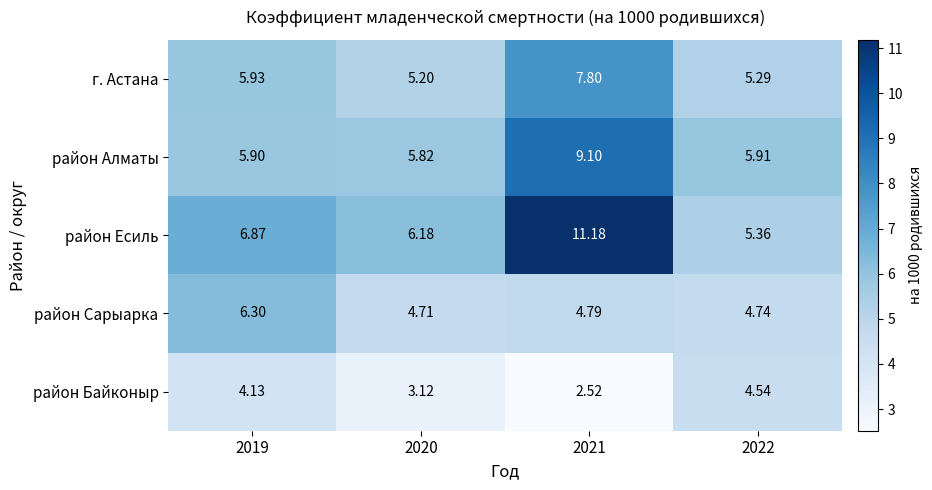

At 2021, list the series in order from largest to smallest.

район Есиль, район Алматы, г. Астана, район Сарыарка, район Байконыр